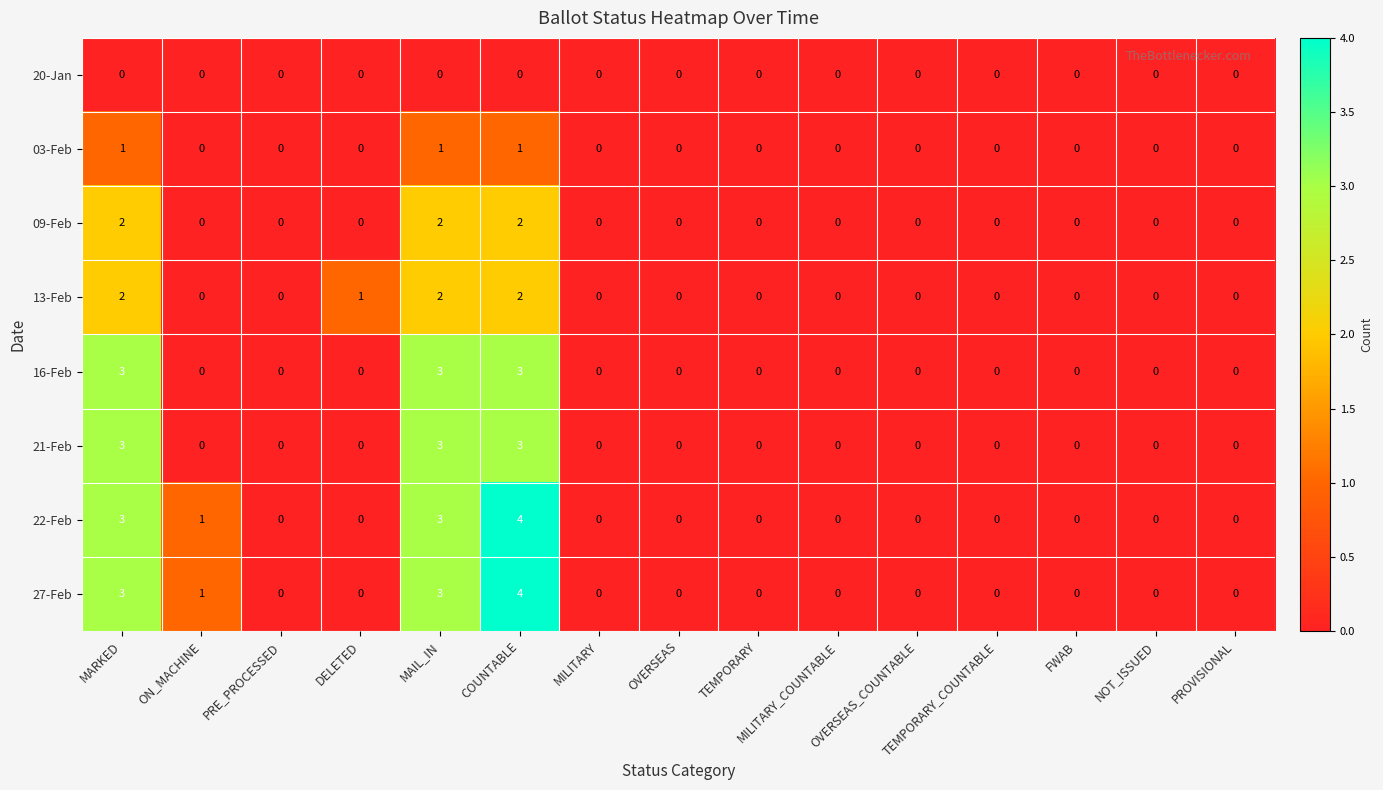

Which series changed the most between DELETED and OVERSEAS_COUNTABLE?

13-Feb